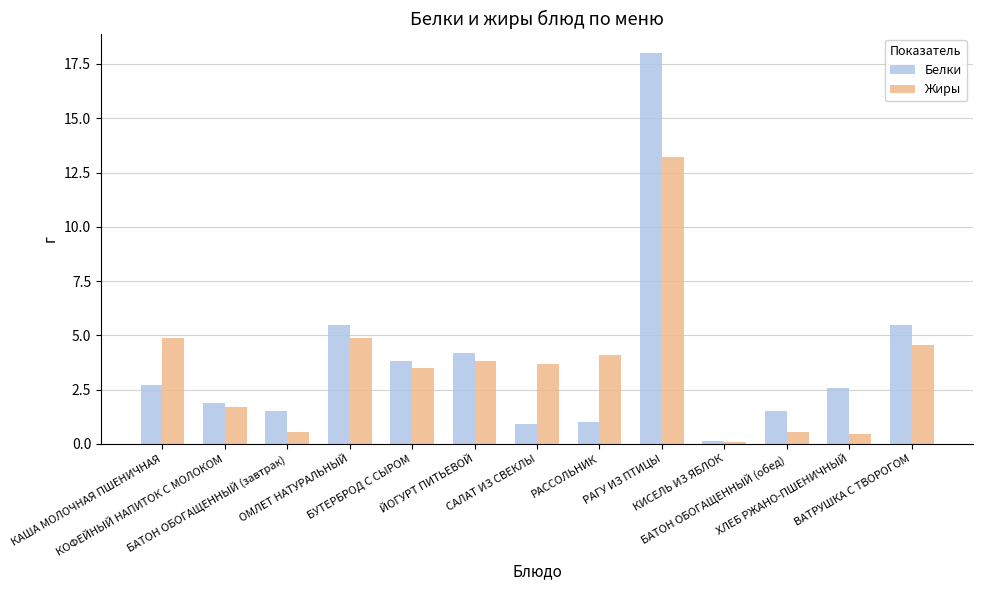

The Белки series shows 1.5 at БАТОН ОБОГАЩЕННЫЙ (завтрак). True or false?

True